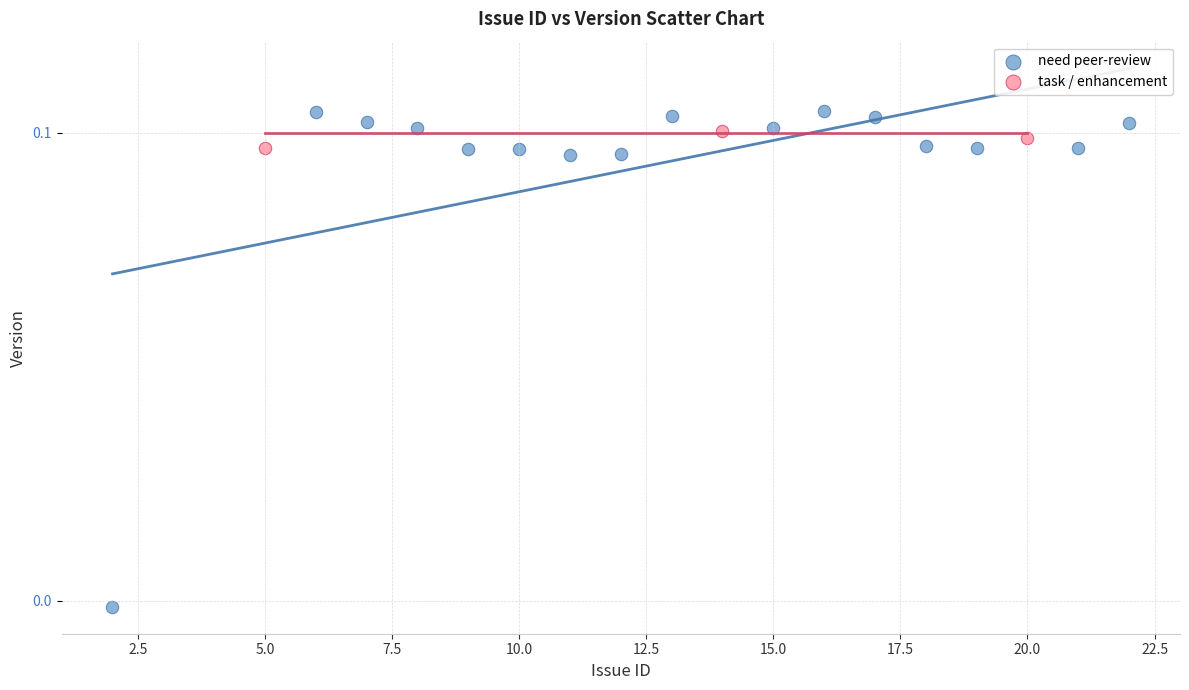

Which series has the widest spread of Y values?

need peer-review